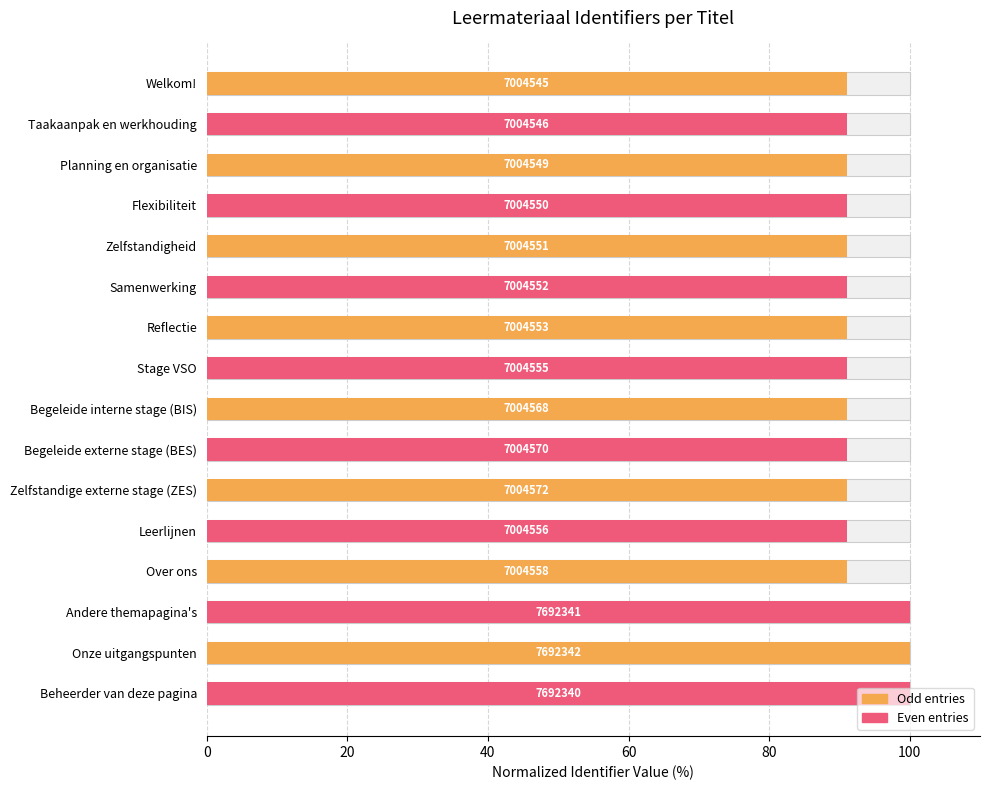

How many bars are there in total?

16